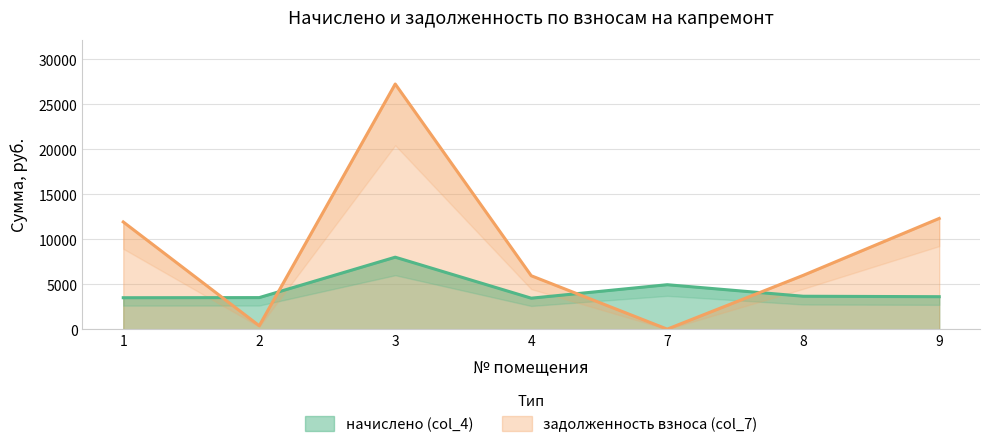

How many values in the начислено (col_4) series exceed 3621?

4